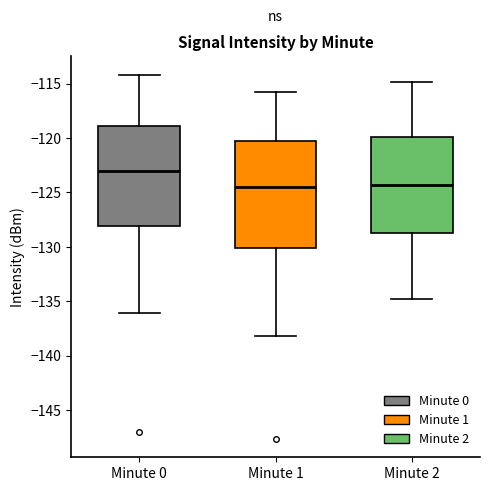

Which box has the highest median line?

Minute 0